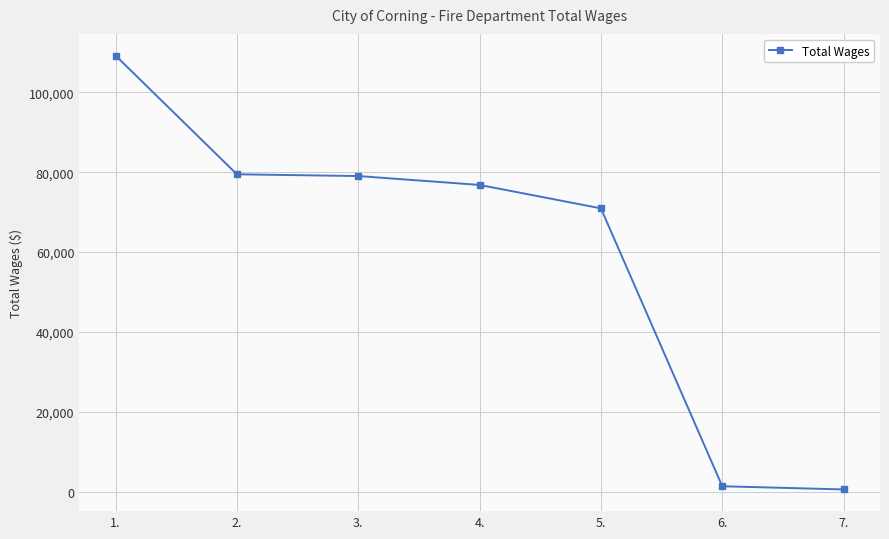

What is the maximum value shown in the chart?

109163